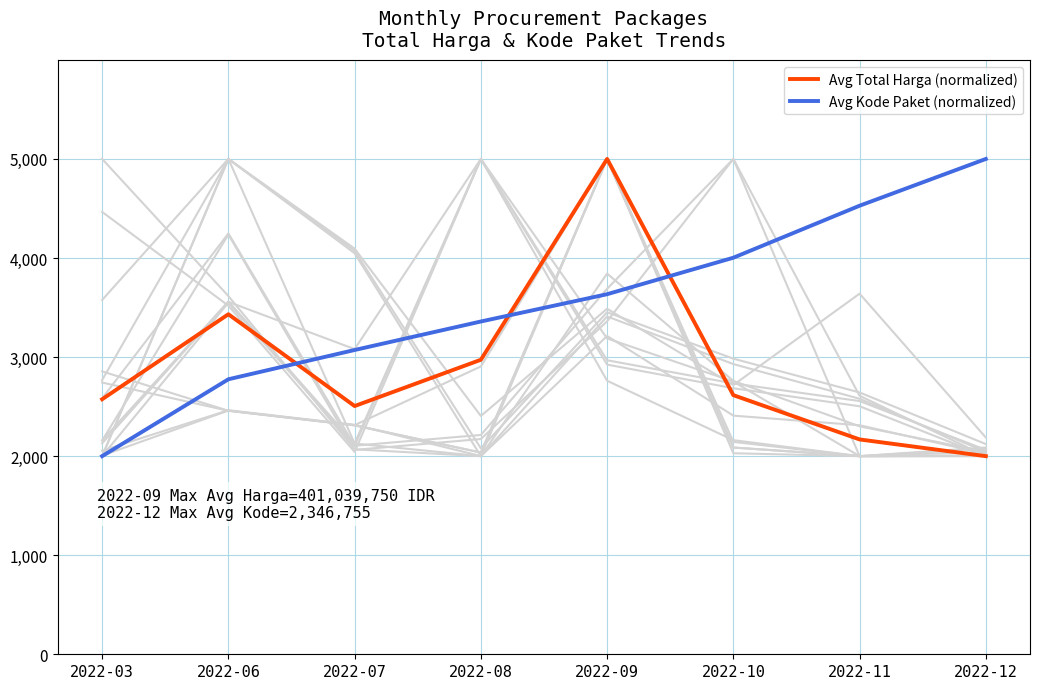

At which label is Avg Total Harga (normalized) closest to 3500?

2022-06